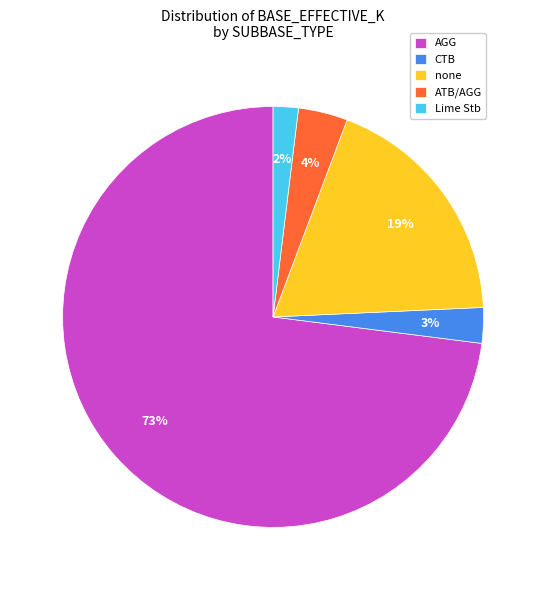

To the nearest percent, what portion does CTB represent?

3%